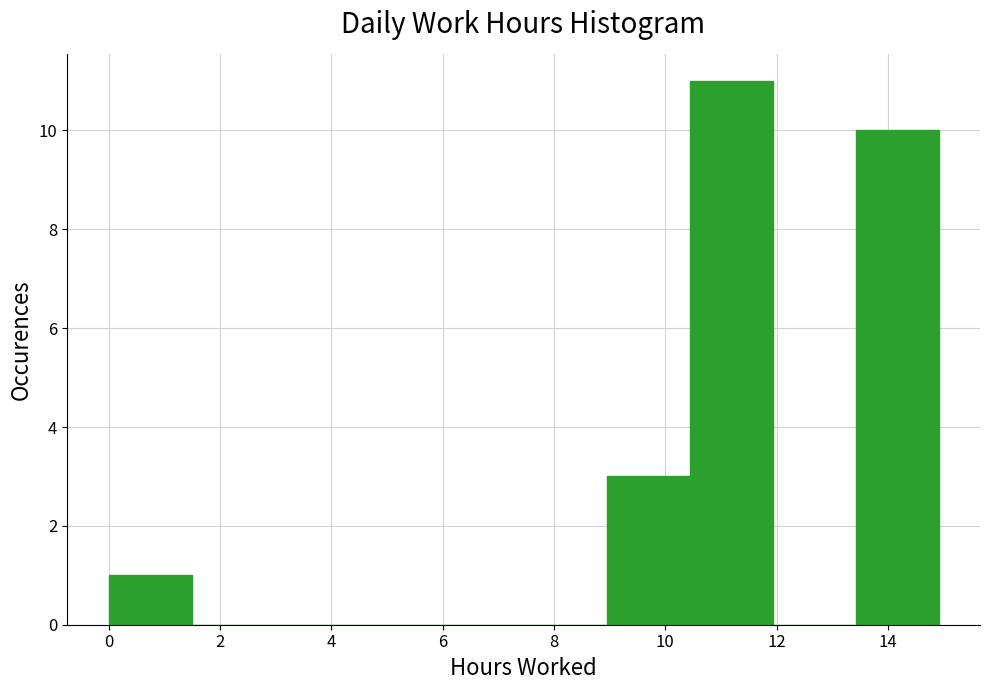

How tall is the bar that spans 13.4 to 15.0 on the x-axis? Neither the bar edges nor the heights are printed on the chart, so give them approximately, as read against the axes.

10